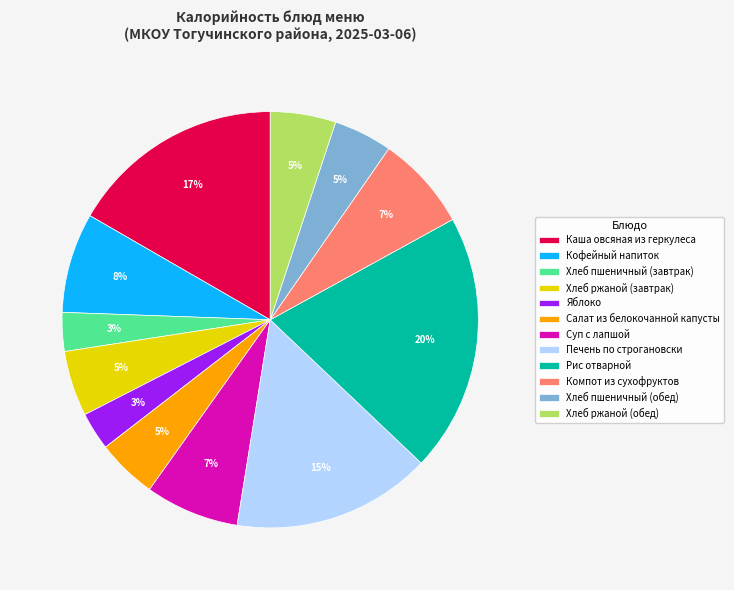

The Кофейный напиток slice represents 8% of the pie. True or false?

True